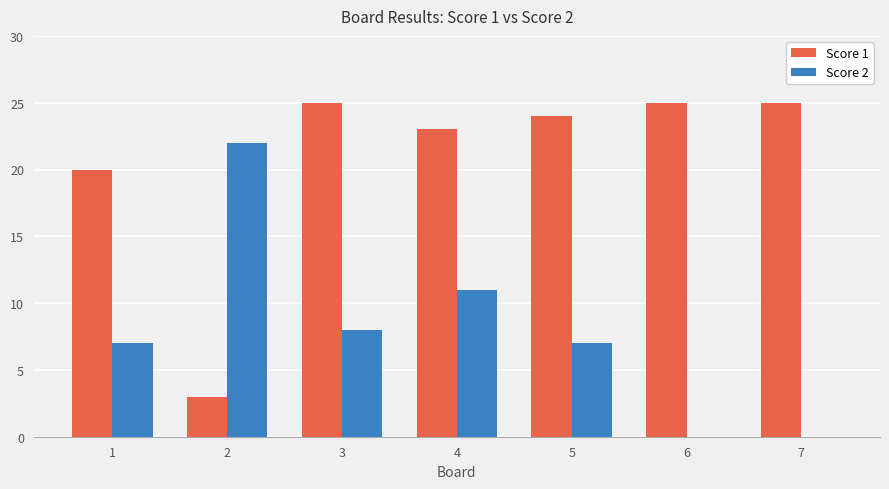

How many series are shown in this chart?

2